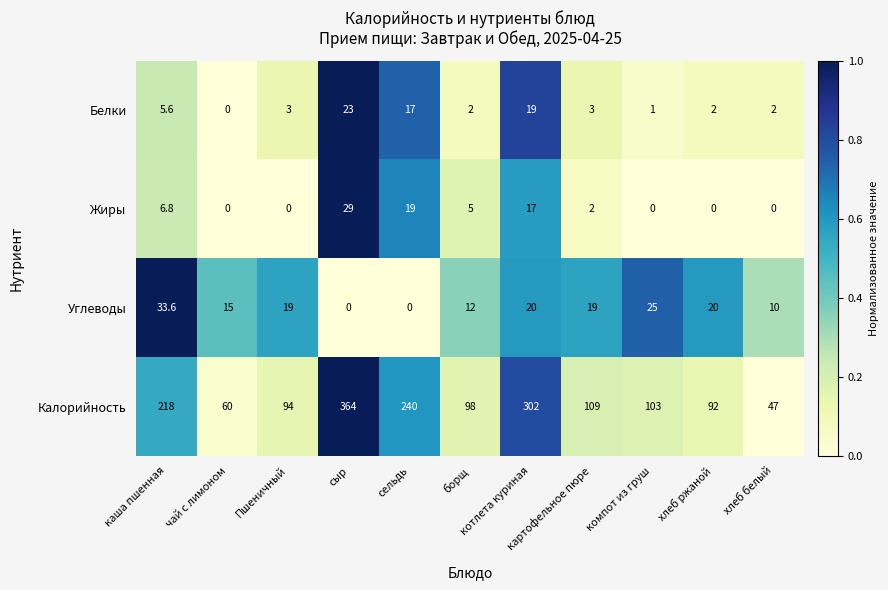

What is the total value across all series at каша пшенная?

264.0